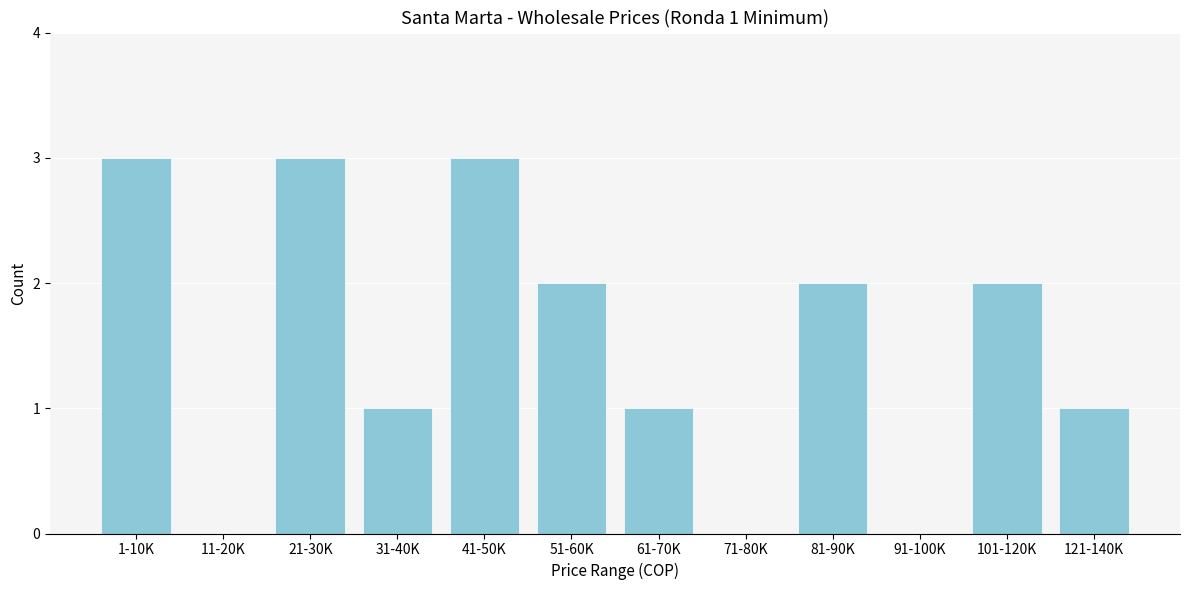

Reading left to right, what are all the values shown in this chart?

1-10K=3	11-20K=0	21-30K=3	31-40K=1	41-50K=3	51-60K=2	61-70K=1	71-80K=0	81-90K=2	91-100K=0	101-120K=2	121-140K=1